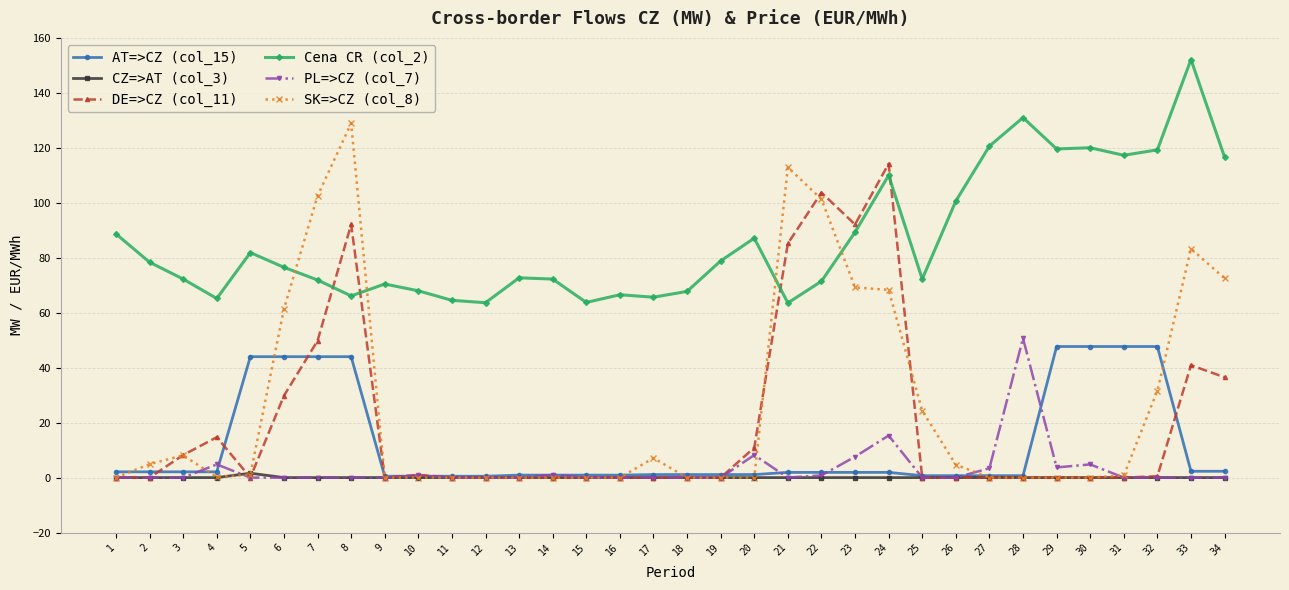

What is the difference between the SK=>CZ (col_8) values at 8 and 17?

121.8